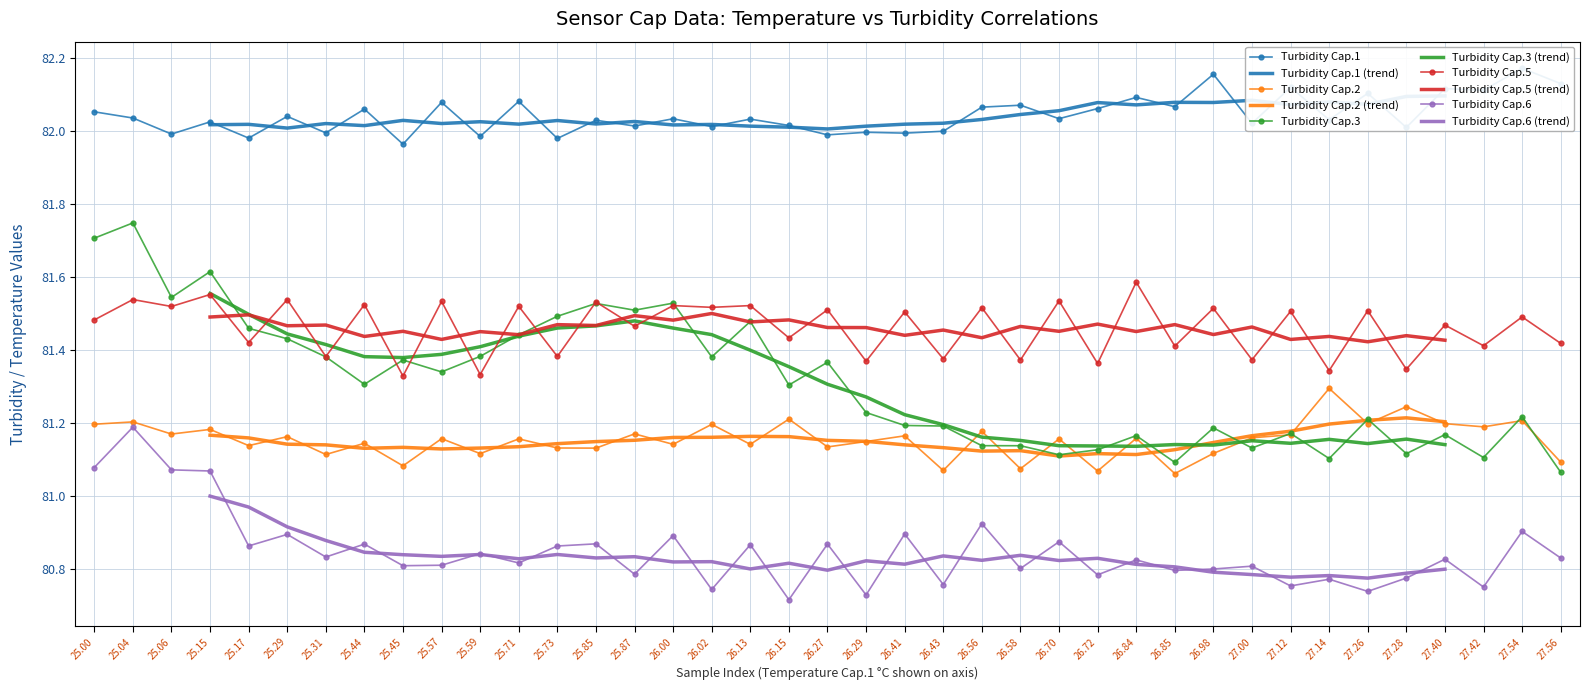

Count the Turbidity Cap.6 values in the range 80 to 81.

35